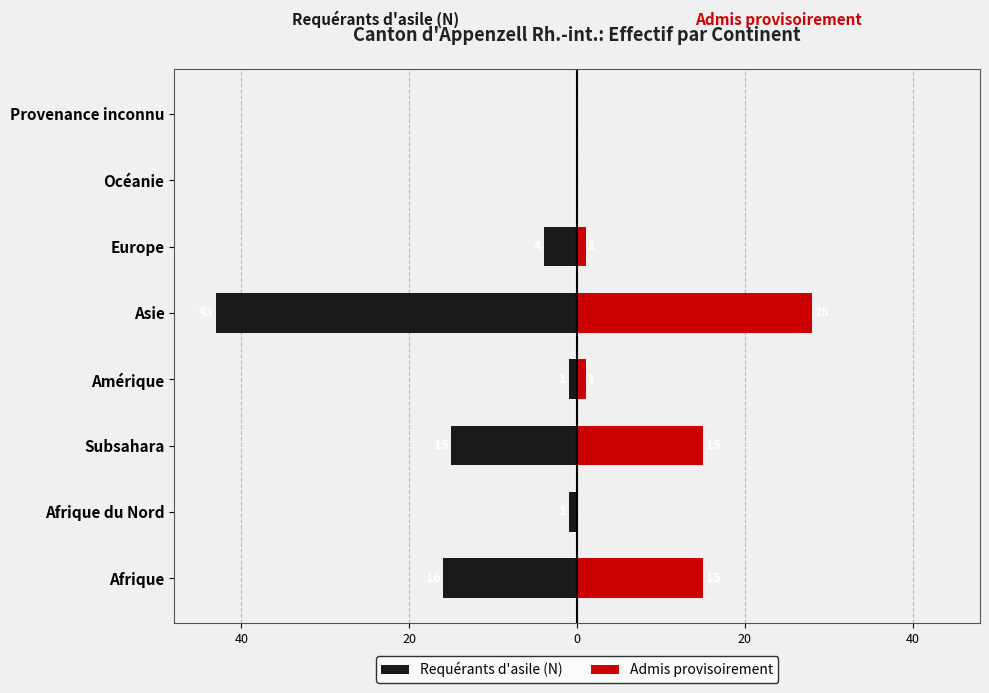

What are all the series names shown in the legend?

Requérants d'asile (N), Admis provisoirement